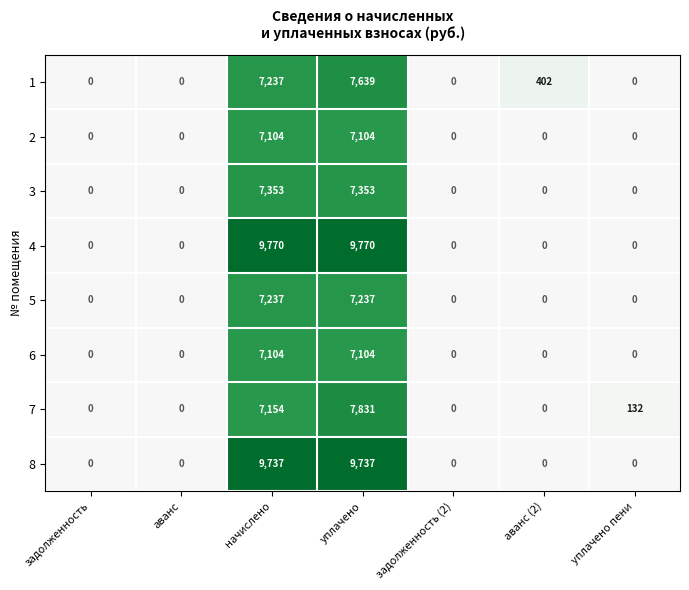

The 8 series shows 9737 at уплачено. True or false?

True